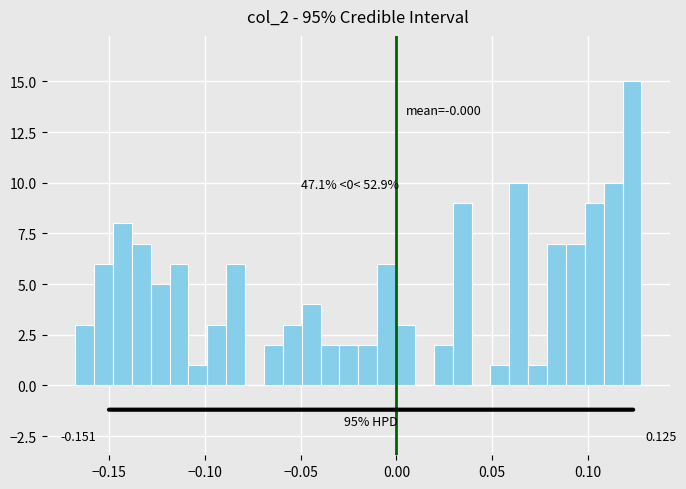

Read against the x-axis, roughly where is the centre of the tallest bar?

0.125